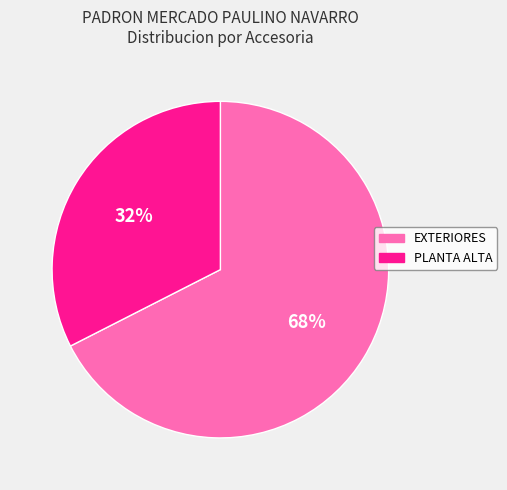

Rank the categories by value from highest to lowest.

EXTERIORES, PLANTA ALTA